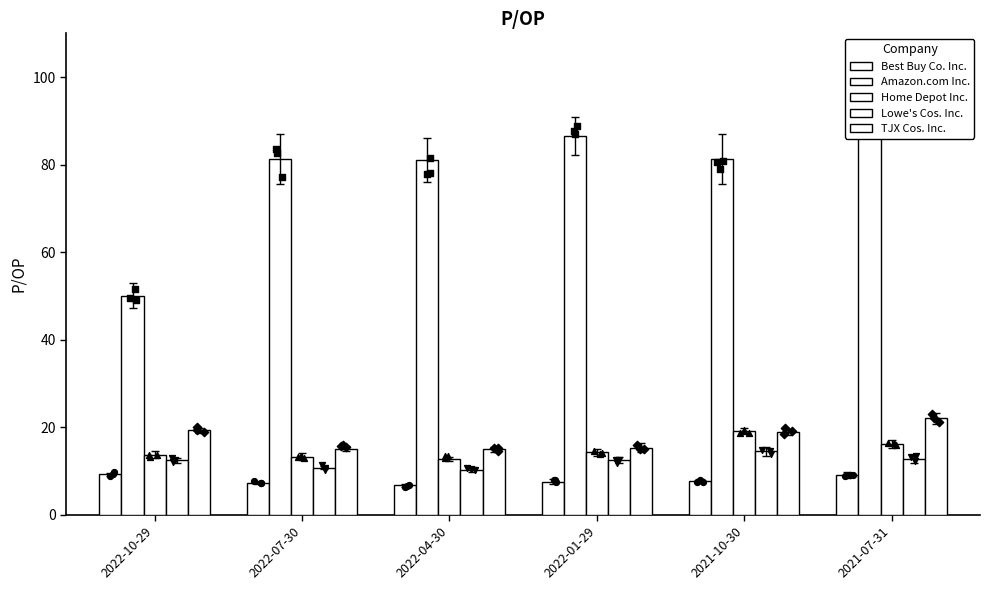

At which category is the sum across all series the highest?

2021-07-31